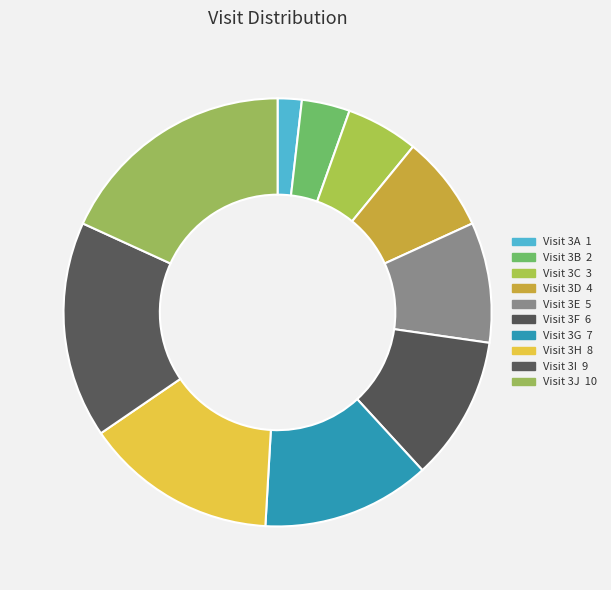

To the nearest percent, what portion does Visit 3C represent?

5%